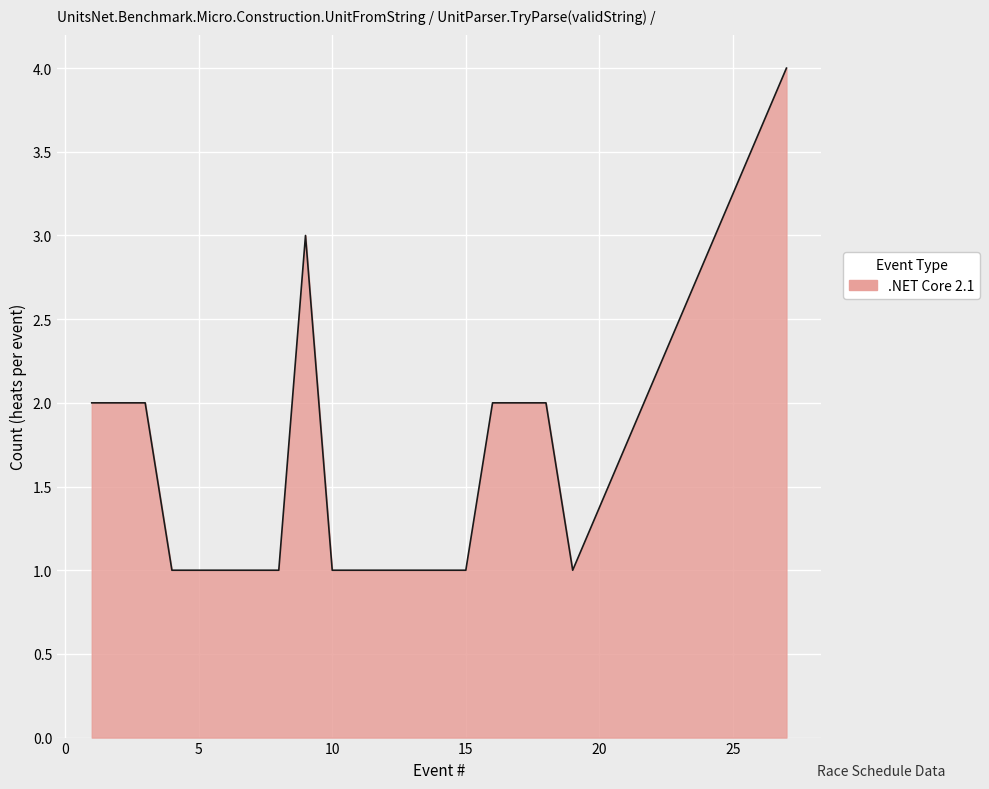

What is the difference between the second highest and second lowest values?

2